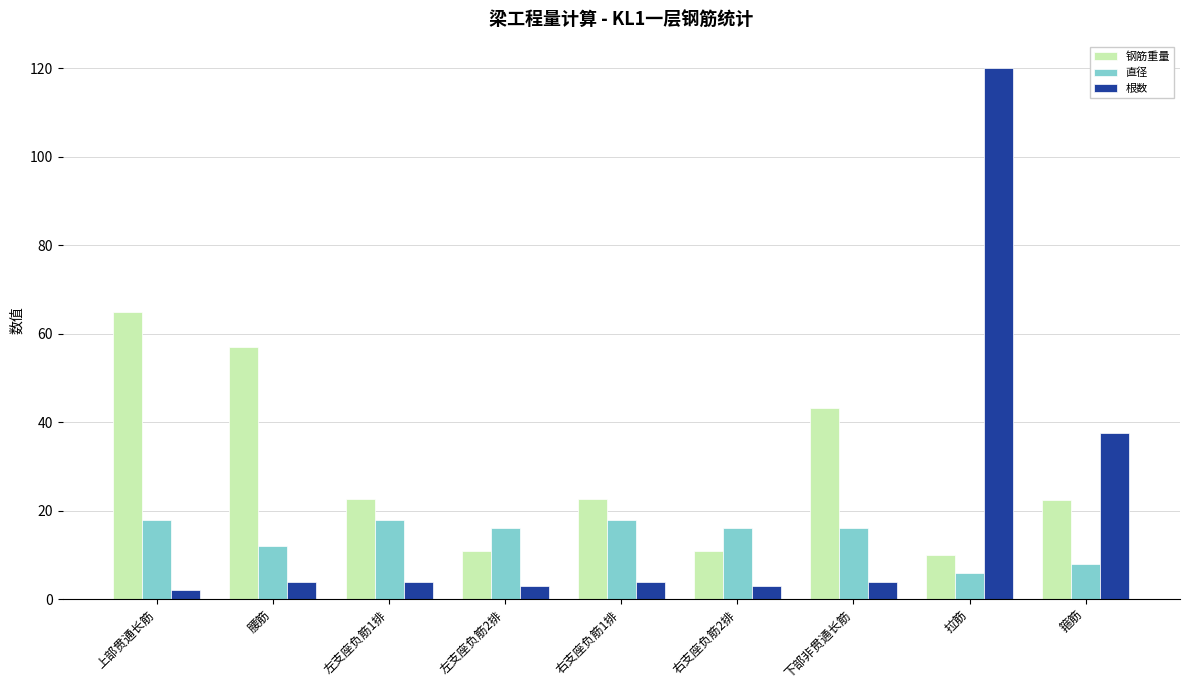

Where is 根数 nearest to the value 61?

箍筋